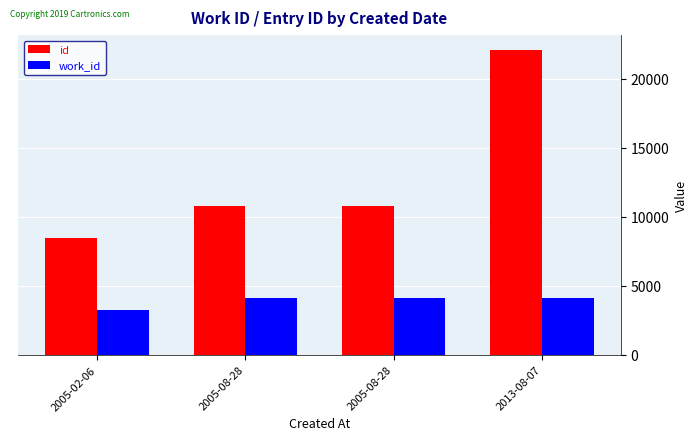

What are all the series names shown in the legend?

id, work_id